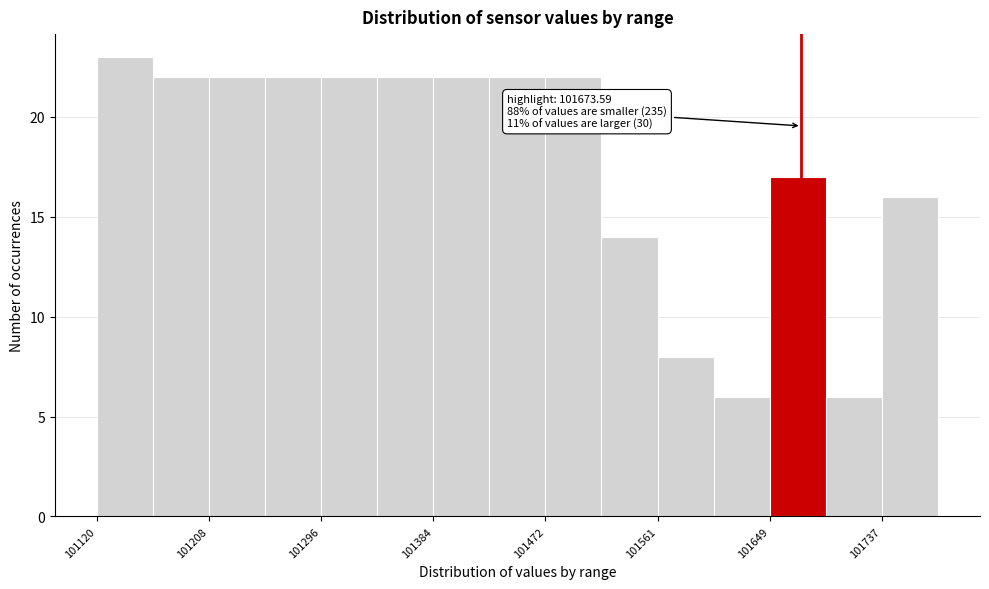

Over which range of the x-axis is the bar tallest?

101120 to 101160